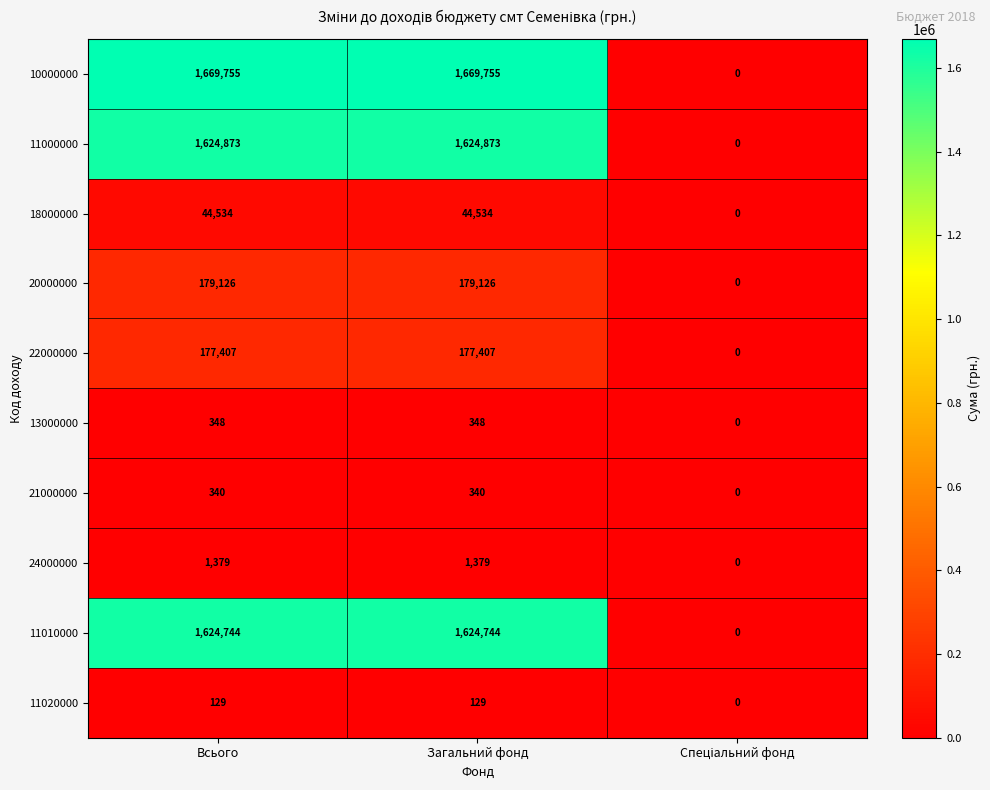

How many values in 22000000 are above zero?

2